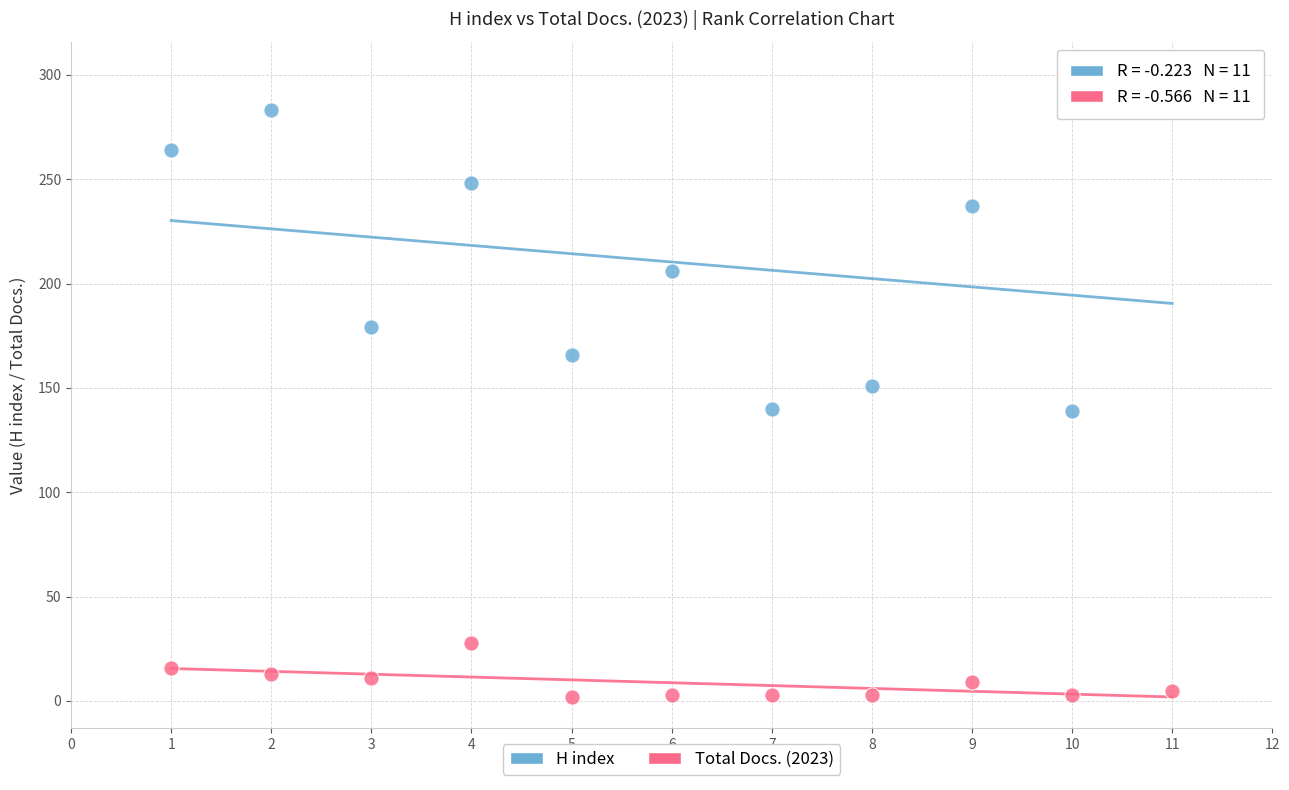

Which series reaches the maximum Y coordinate?

H index